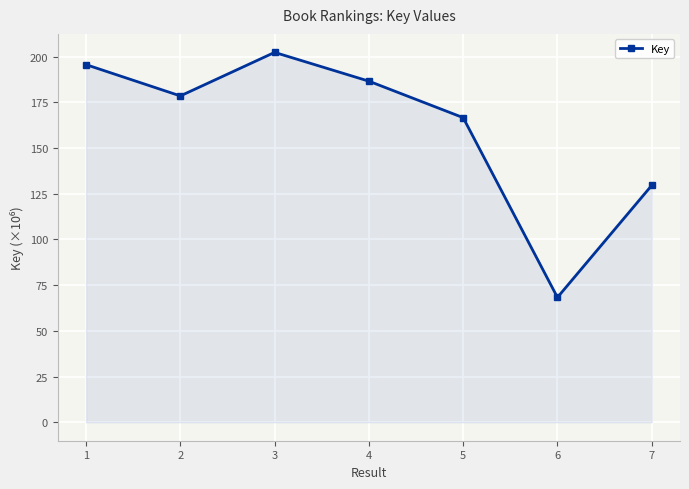

How many lines are shown in the chart?

1